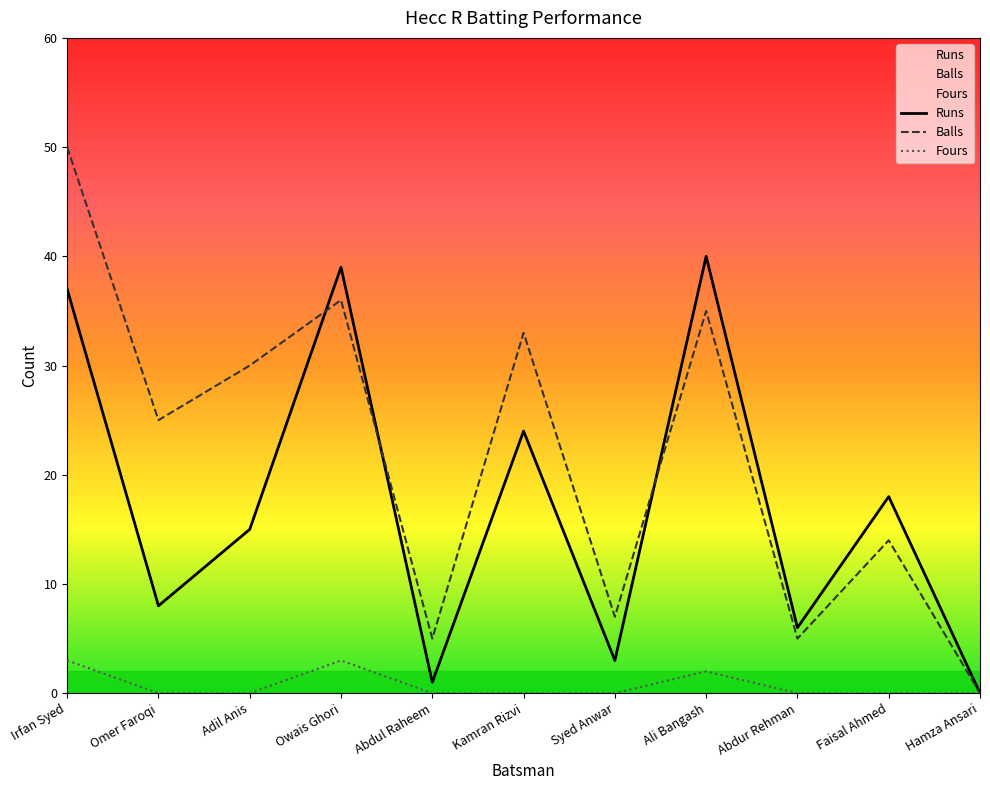

What is the sum of the Runs values at Irfan Syed and Abdul Raheem?

38